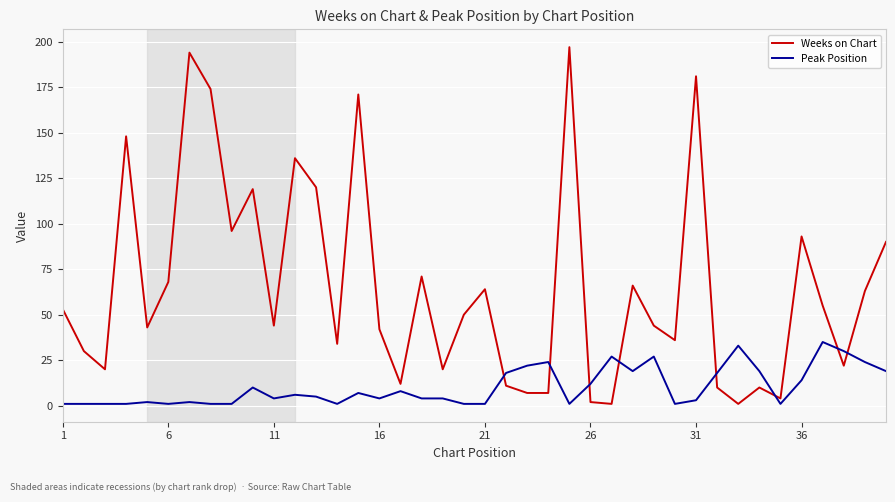

Which series has the largest range (max minus min)?

Weeks on Chart